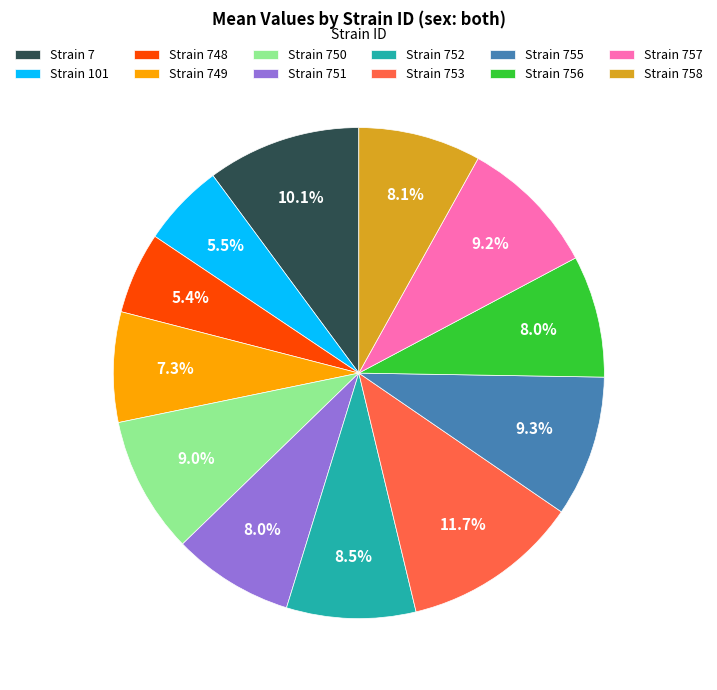

Which has a higher value, Strain 755 or Strain 752?

Strain 755